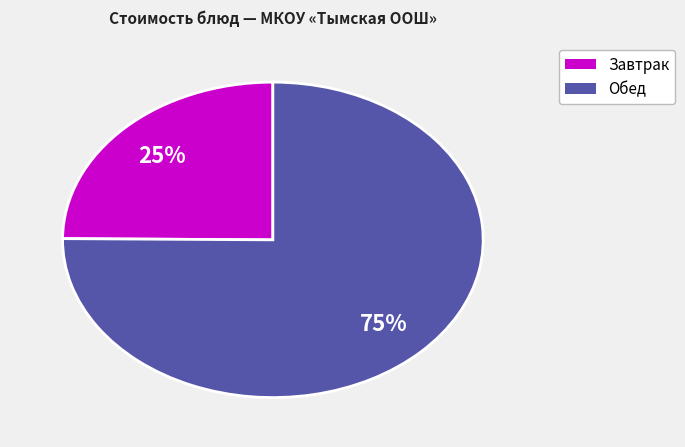

To the nearest percent, what is the average slice percentage?

50%